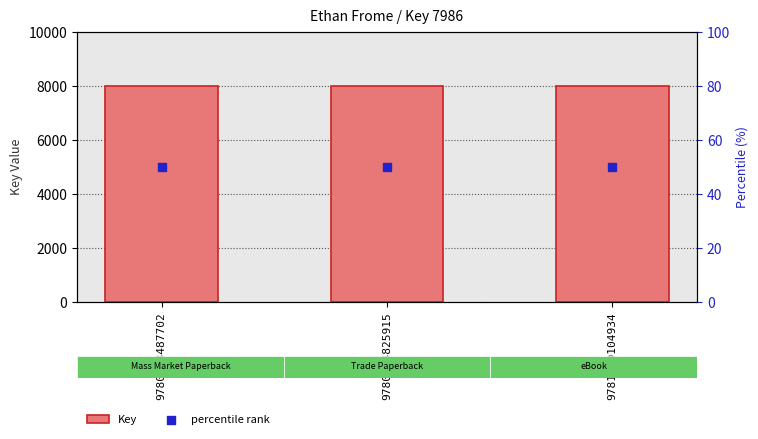

At how many categories does at least one series exceed 6320?

3